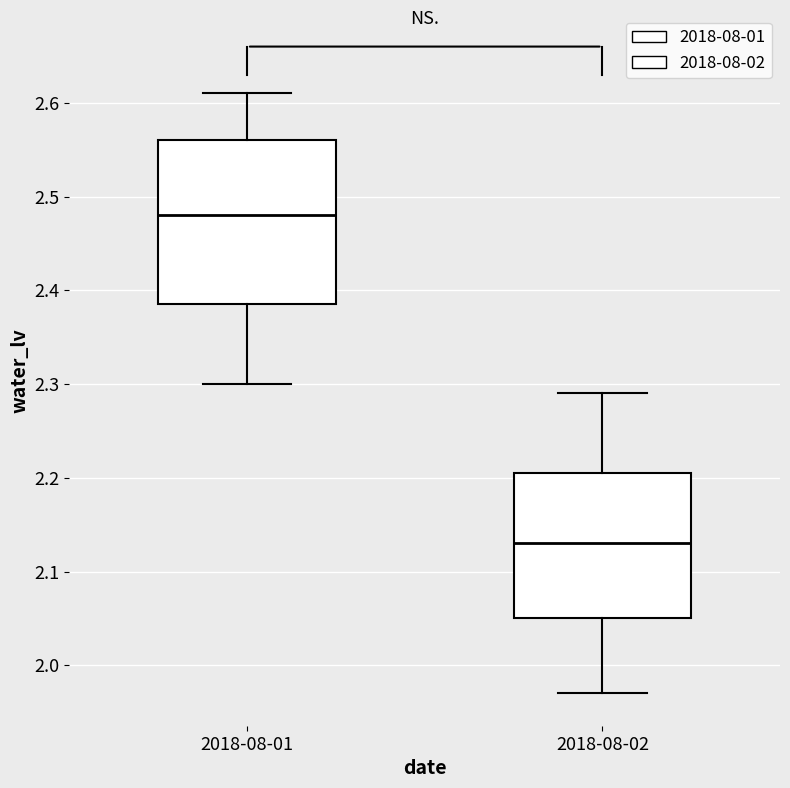

Where does the median line of the box for 2018-08-02 sit on the y-axis? The values are not printed on the chart, so give them approximately, as read against the axis.

2.13